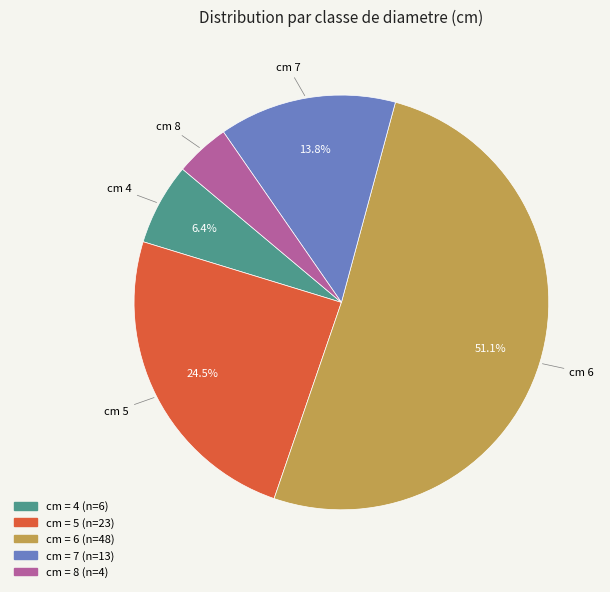

Does any single category account for the majority?

Yes